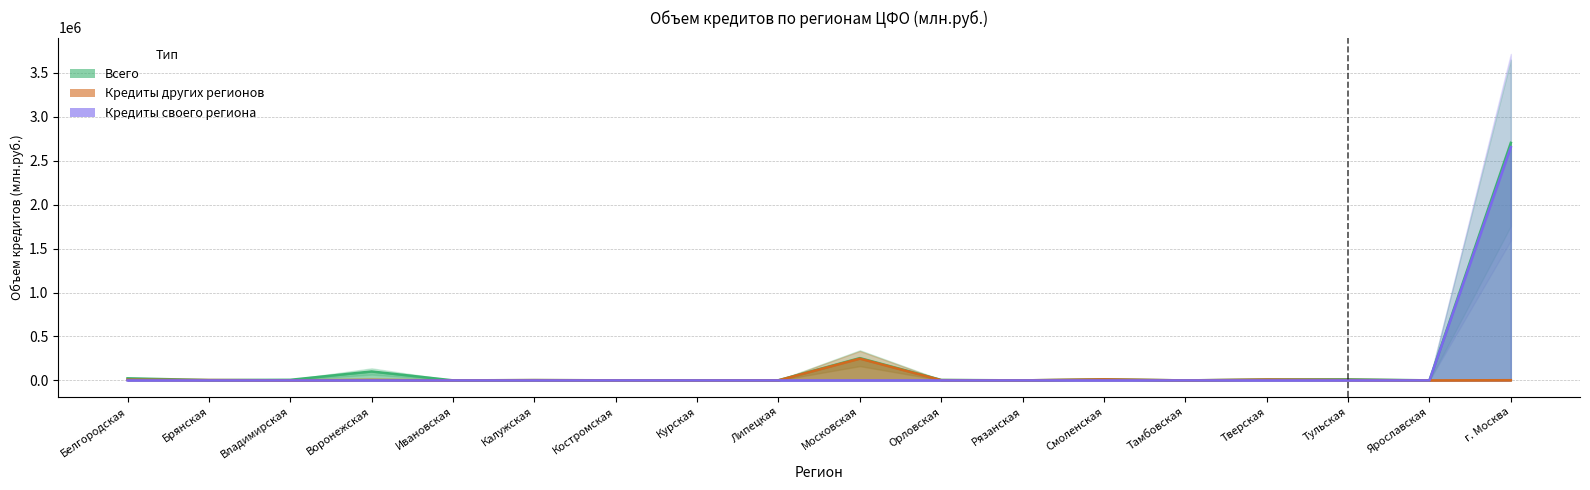

Where does the всего series first go above 5482?

Белгородская